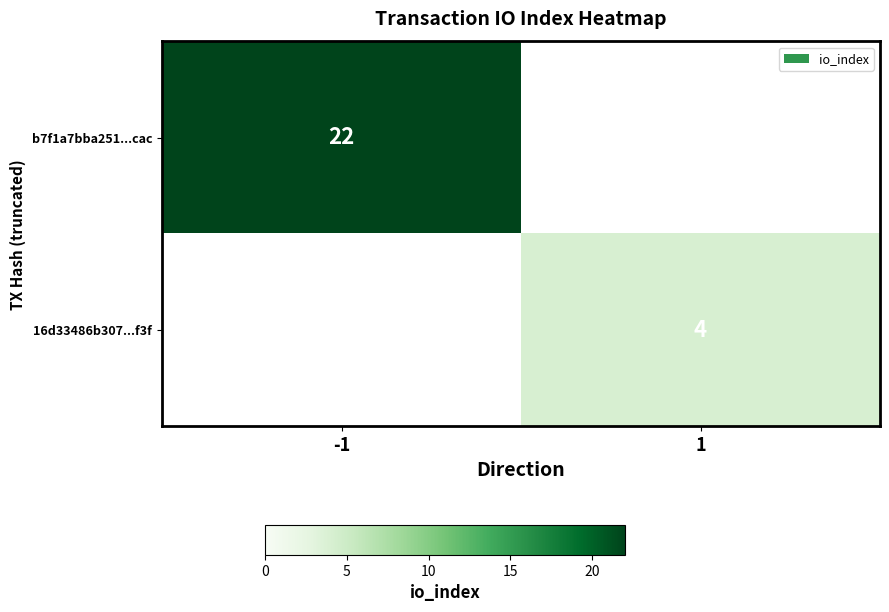

At which category does the chart reach its peak across all series?

-1